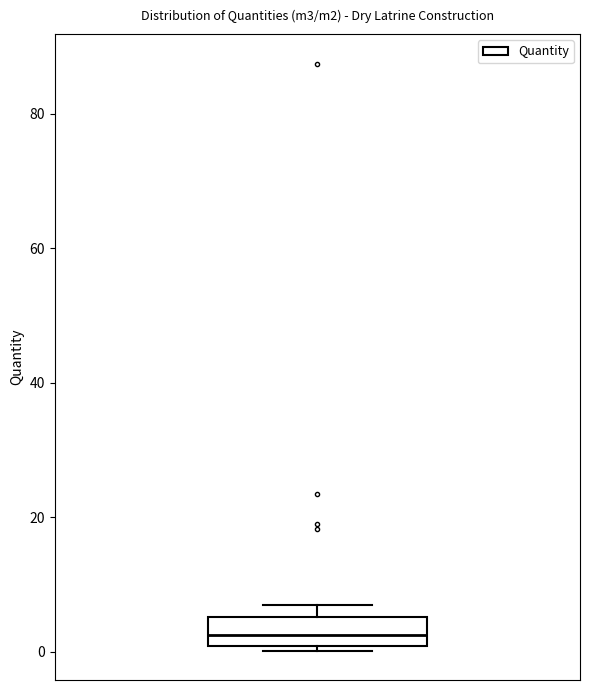

Transcribe this box plot: give where the median line is, the range the box spans, and where the two whiskers end, as read against the y-axis. The values are not printed on the chart, so give them approximately, as read against the axis.

median 2, box 0 to 6, whiskers 0 (just below the box's lower edge) to 8